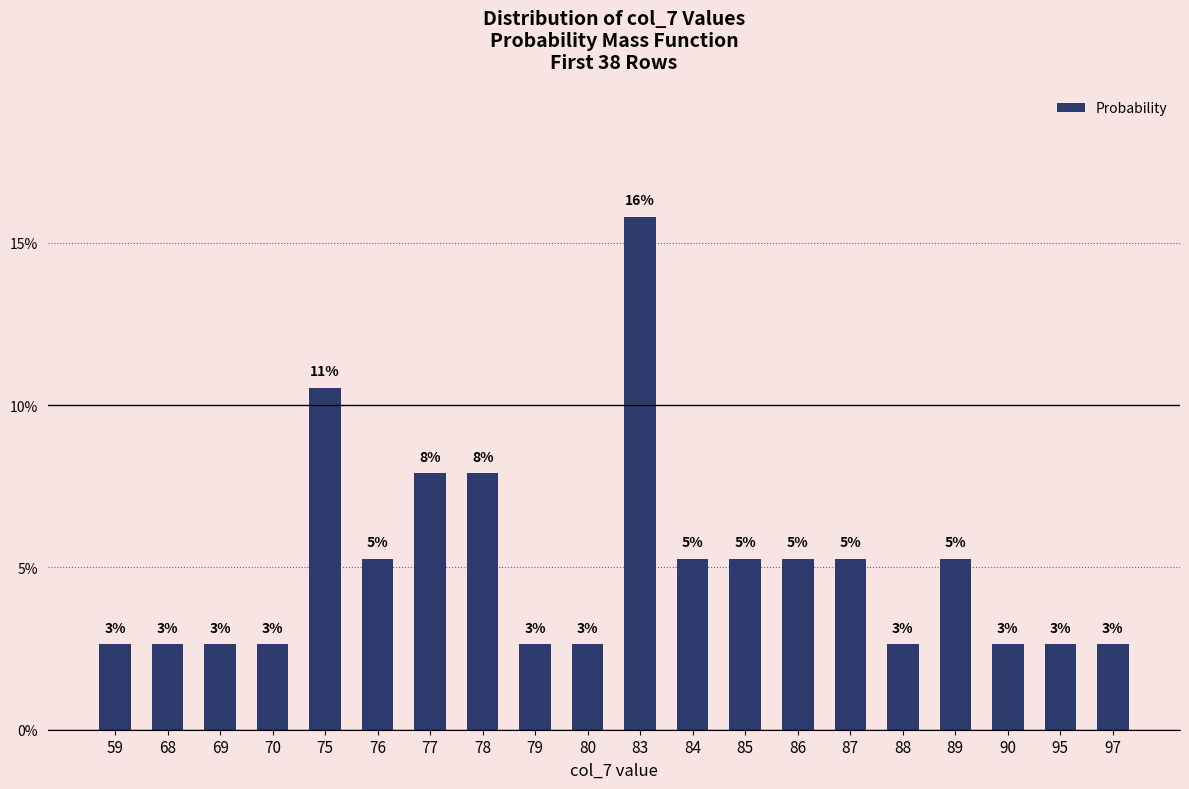

Are the bars horizontal?

No